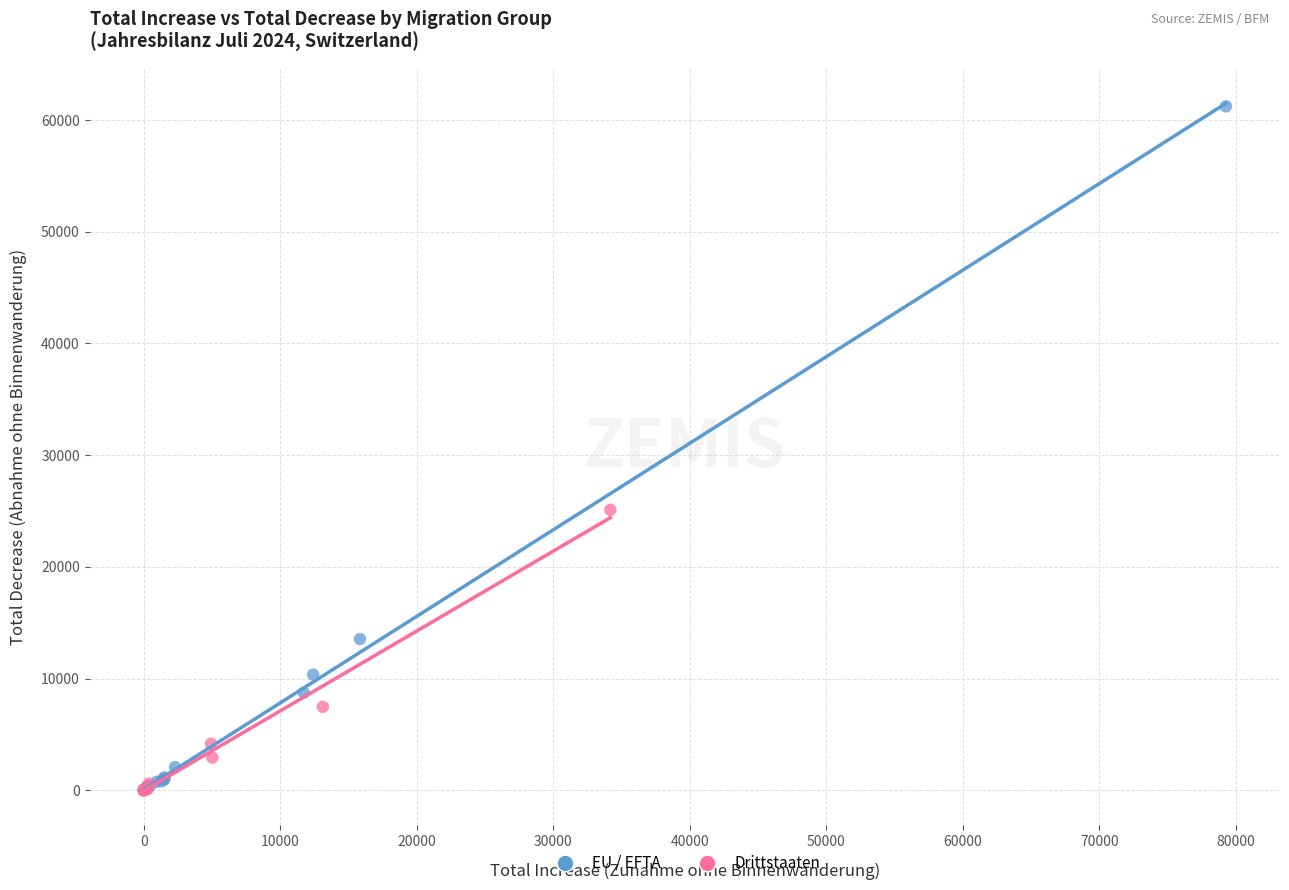

Which series reaches the maximum Y coordinate?

EU / EFTA